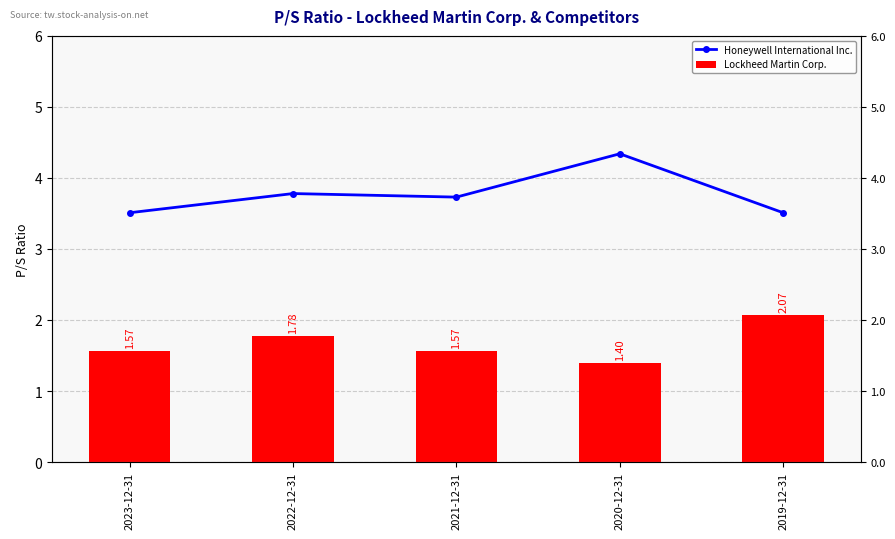

The Lockheed Martin Corp. series shows 1.3 at 2019-12-31. True or false?

False